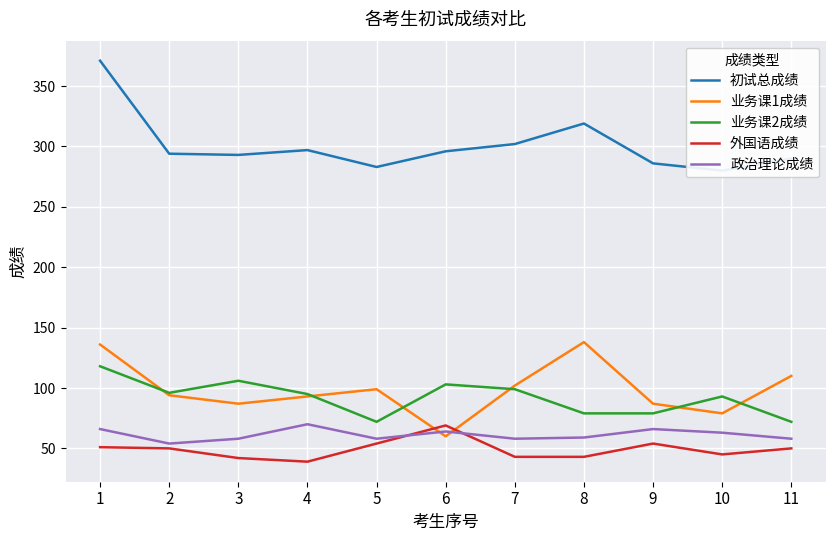

Is it true that 初试总成绩 equals 296 at 6?

True